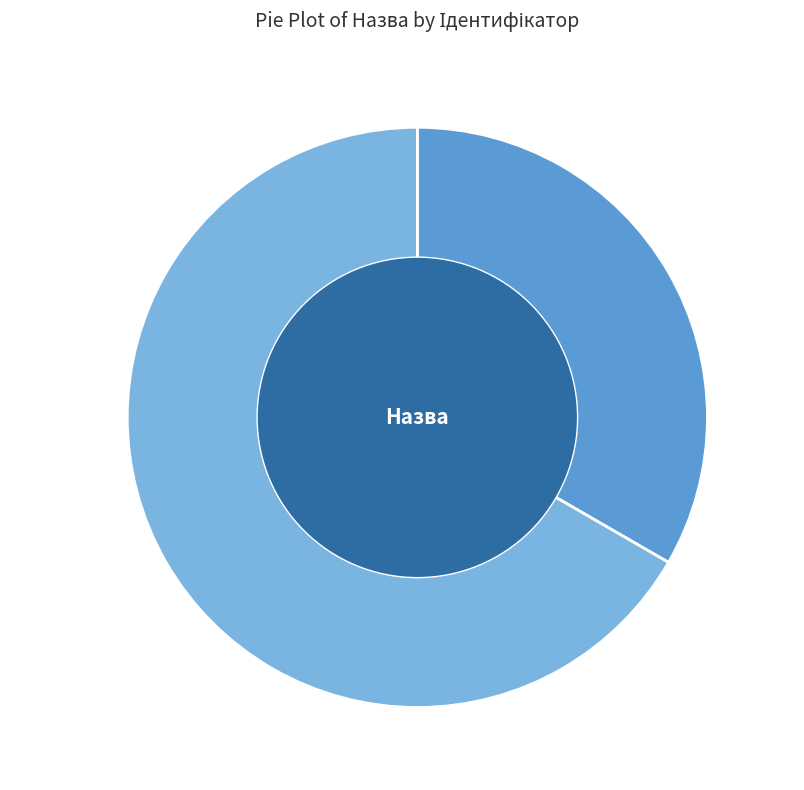

Rank the categories by value from lowest to highest.

Строковий, Безстроковий